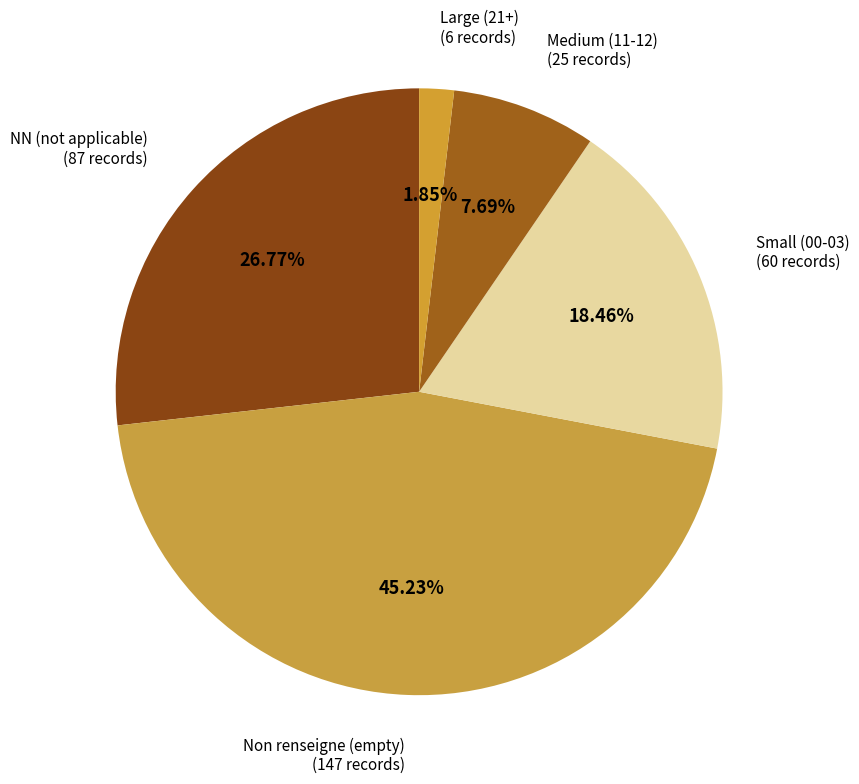

How many segments does this pie chart have?

5